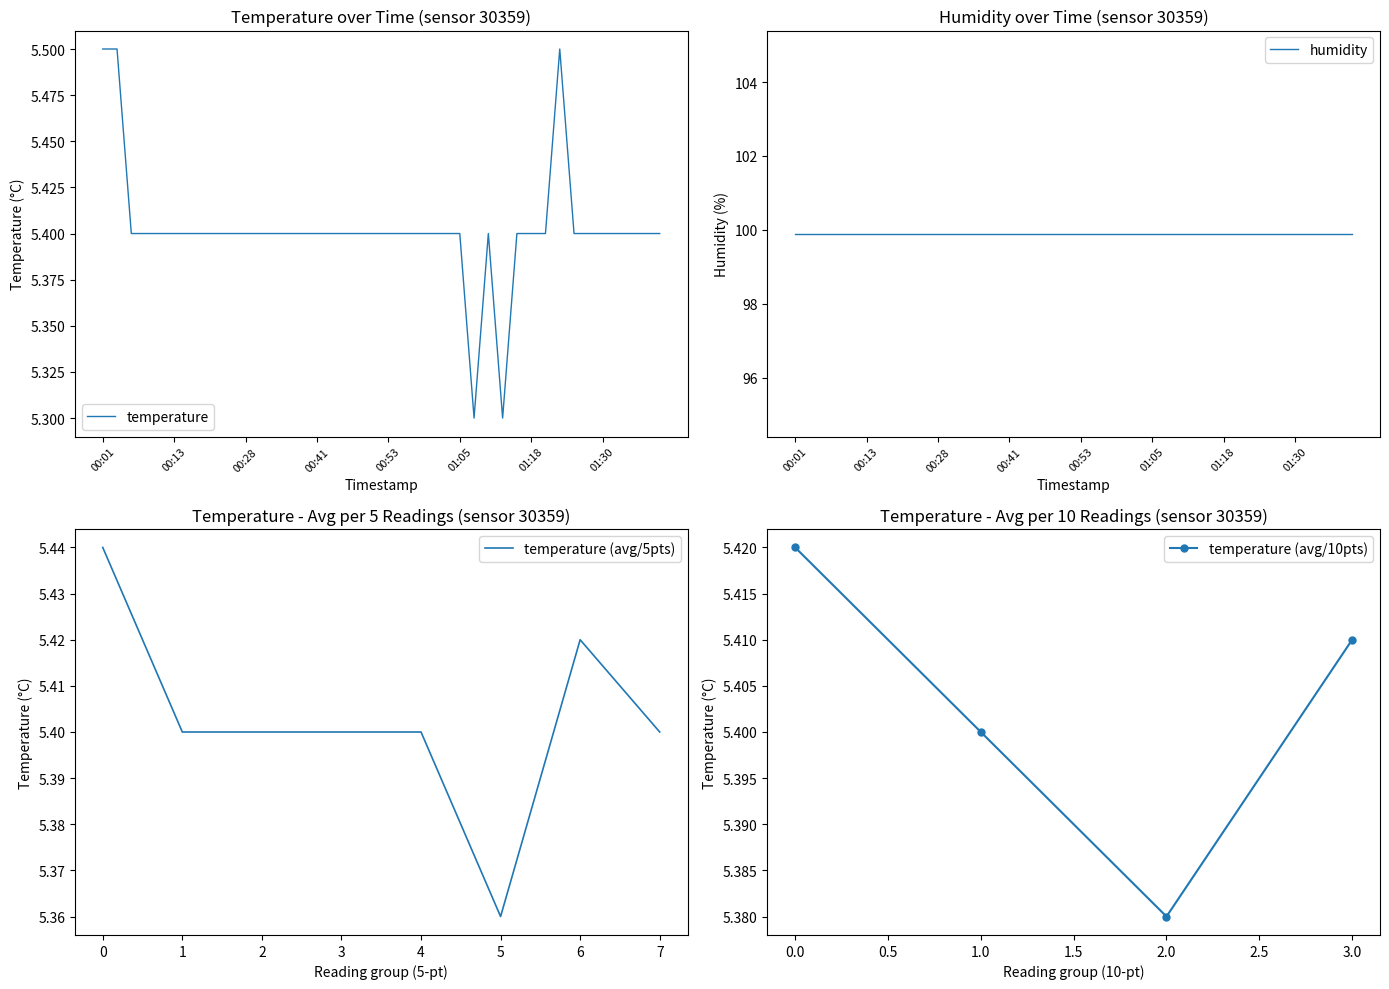

Count the values in the range 5 to 6.

40